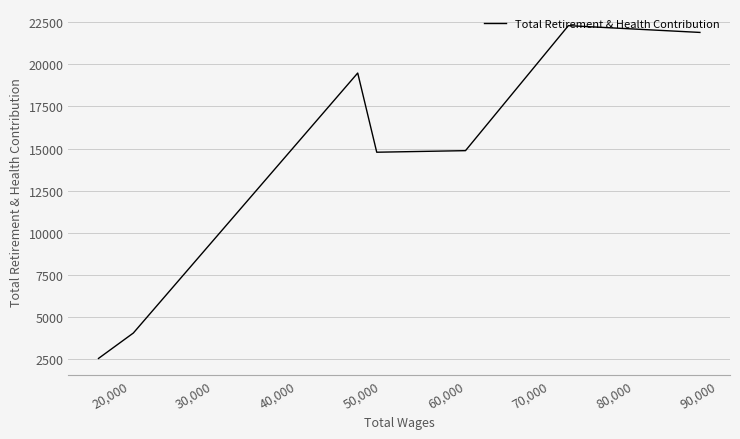

Is it true that the value at 10,000 is 8890?

False